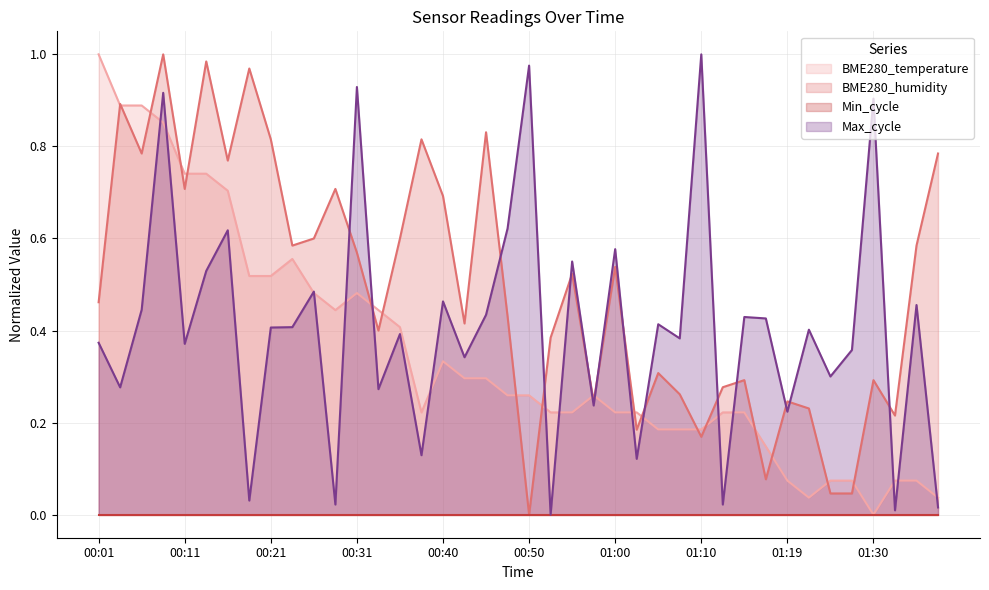

Which category has the highest value in the BME280_temperature series?

00:01